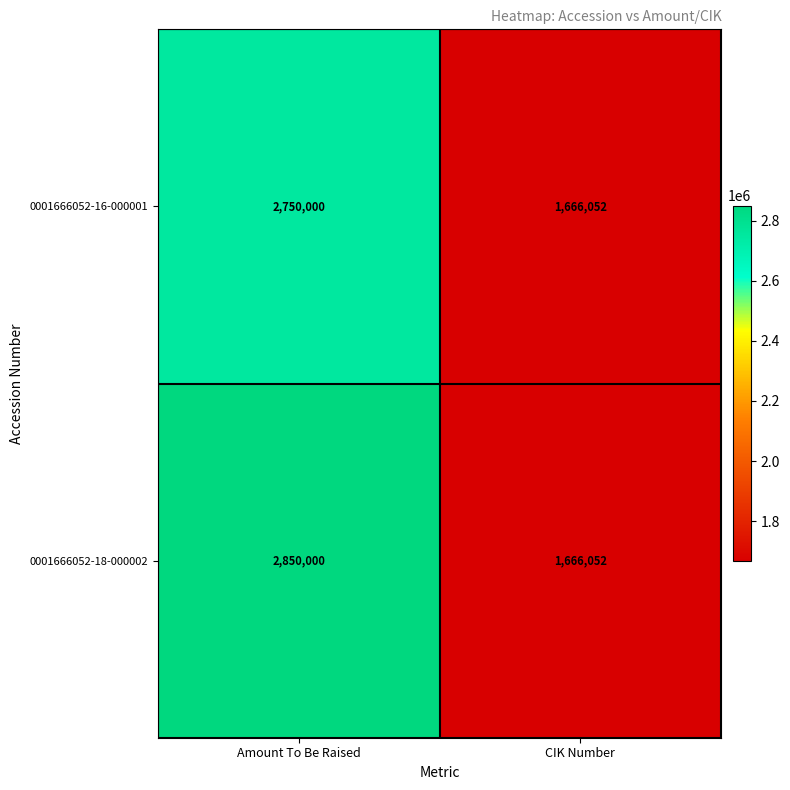

How many categories are shown in the chart?

2